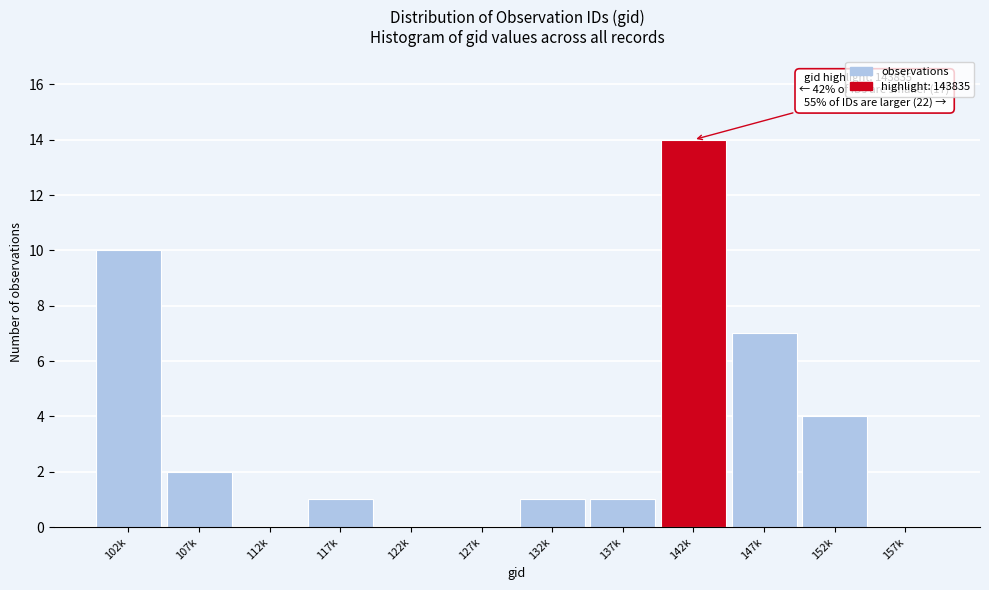

Reading left to right, list all the values displayed in this chart.

102k=10	107k=2	112k=0	117k=1	122k=0	127k=0	132k=1	137k=1	142k=14	147k=7	152k=4	157k=0